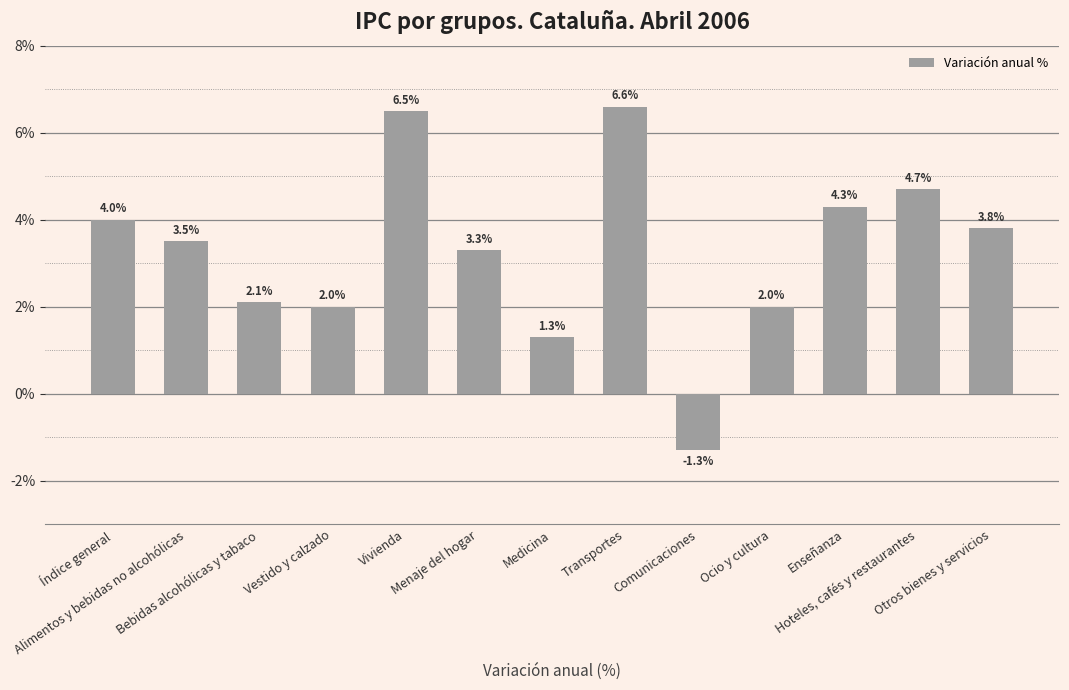

What is the approximate value at Otros bienes y servicios?

3.8